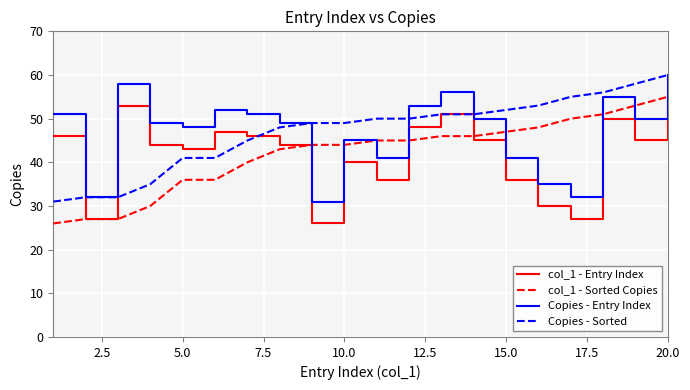

True or false: Copies - Entry Index and col_1 - Entry Index intersect in this chart.

False